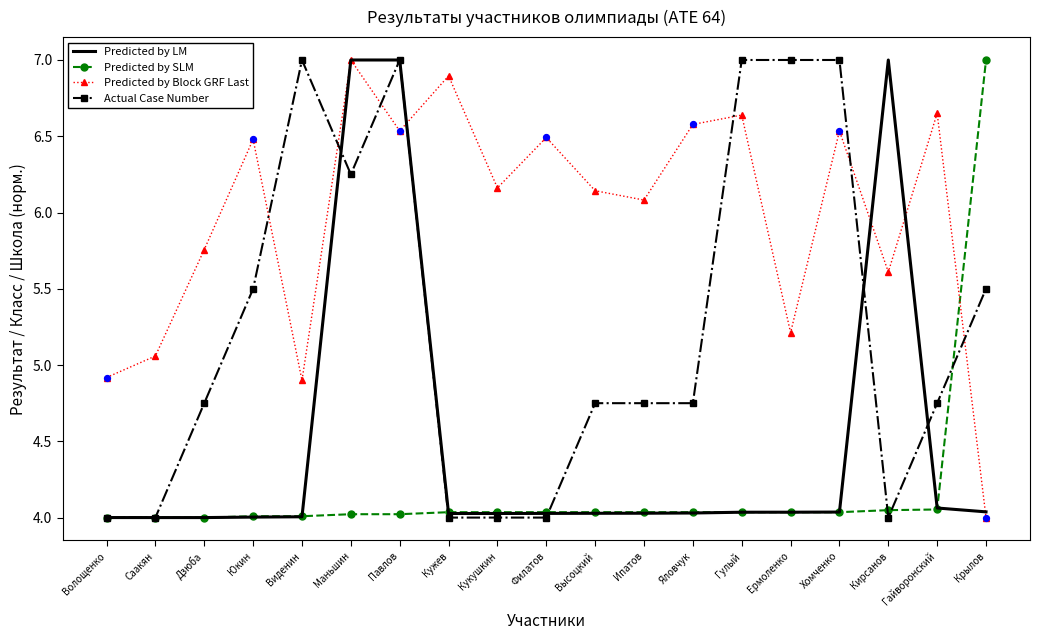

Which series has the largest total across all categories?

Predicted by Block GRF Last